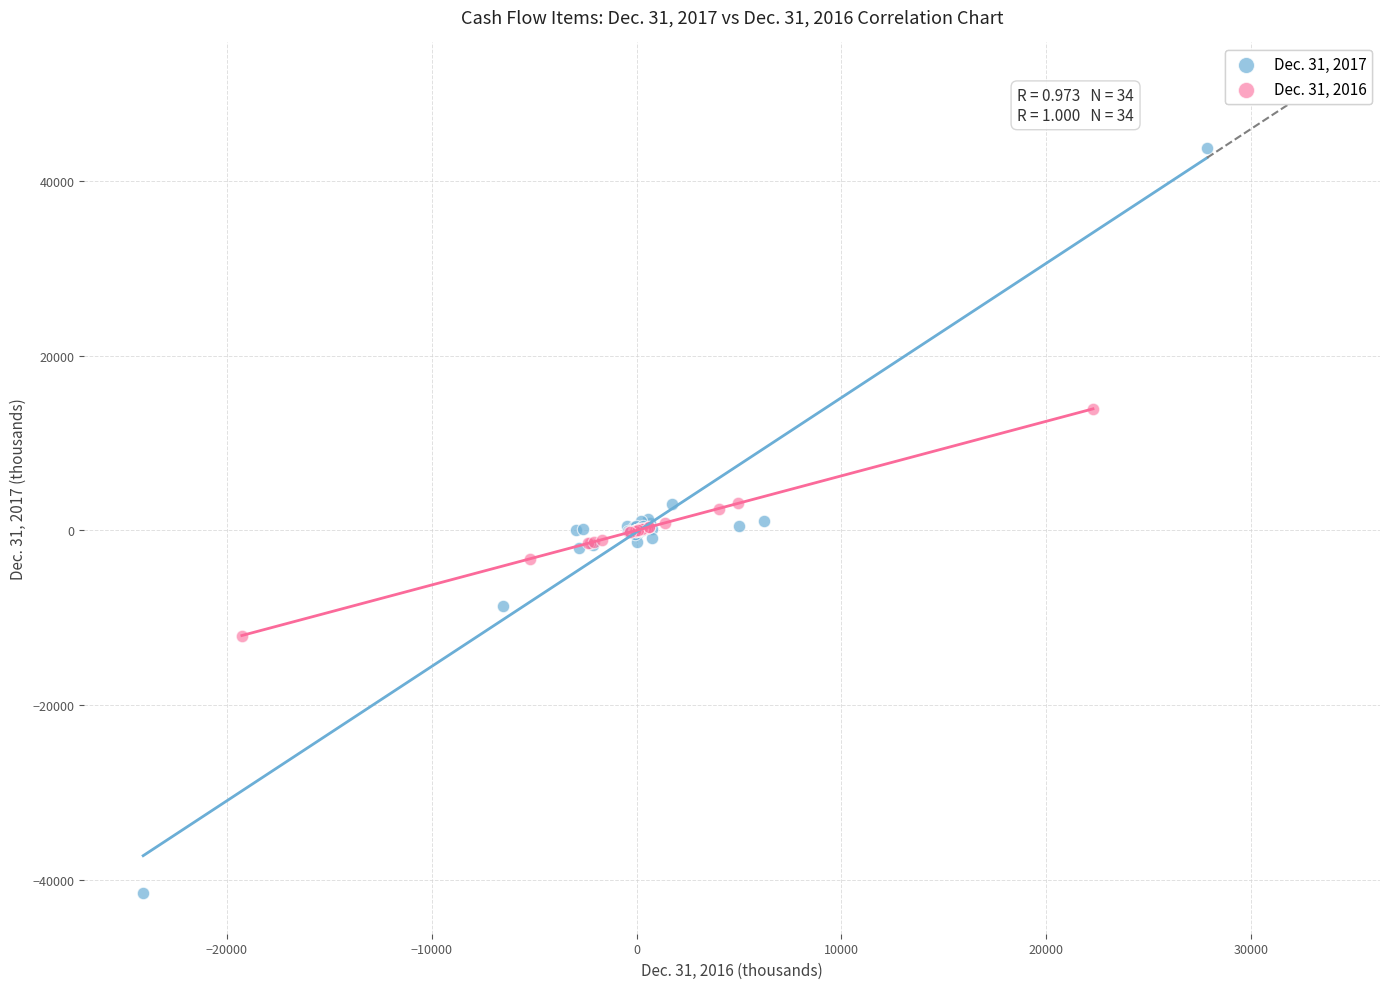

Which series contains the highest Y value?

Dec. 31, 2017